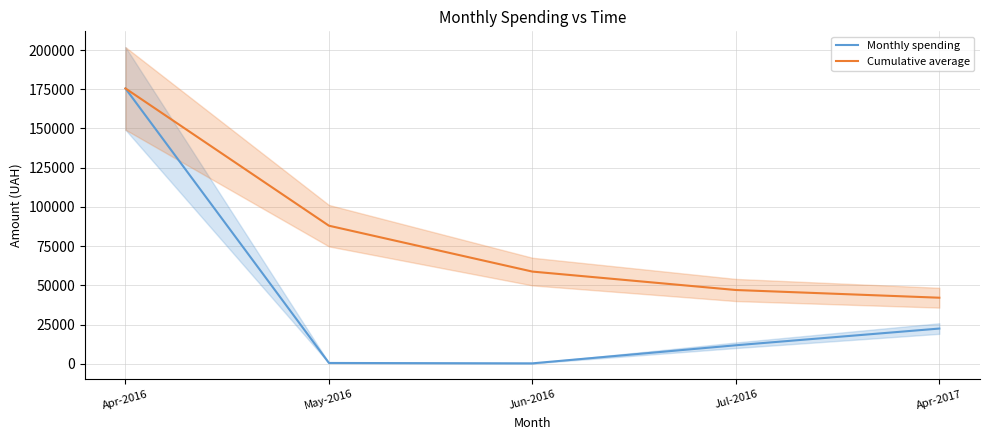

True or false: Monthly spending and Cumulative average cross at least once.

False